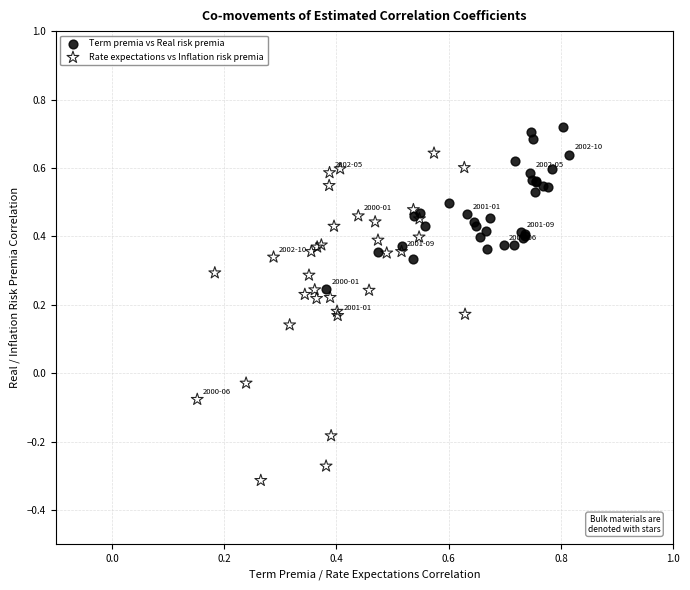

Which series has the largest Y range (max minus min)?

Rate expectations vs Inflation risk premia